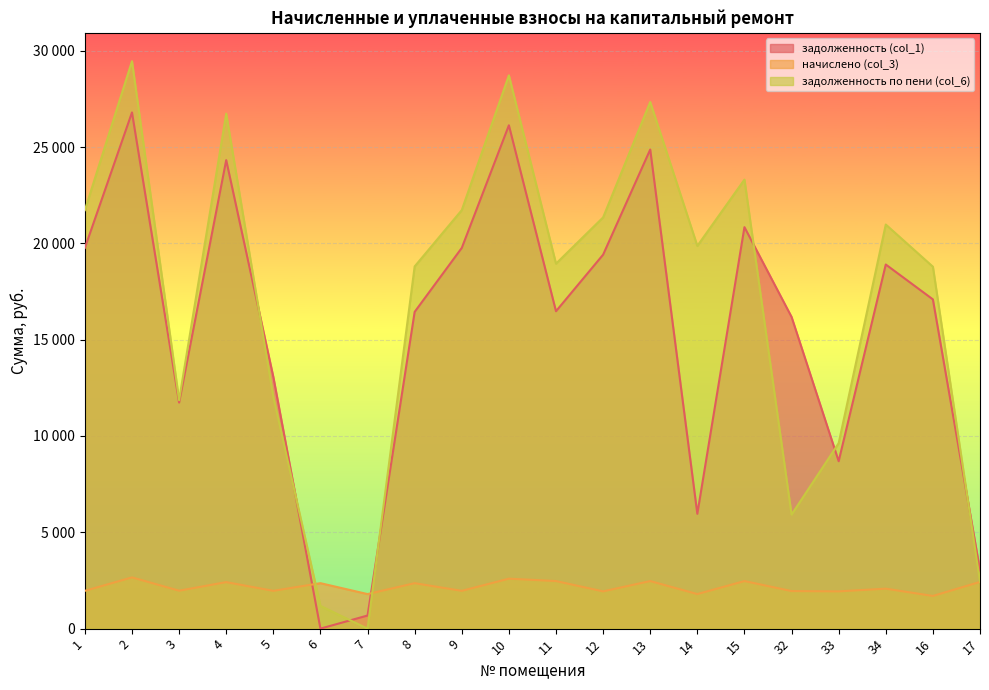

True or false: начислено (col_3) has more than 0 interior local peaks.

True